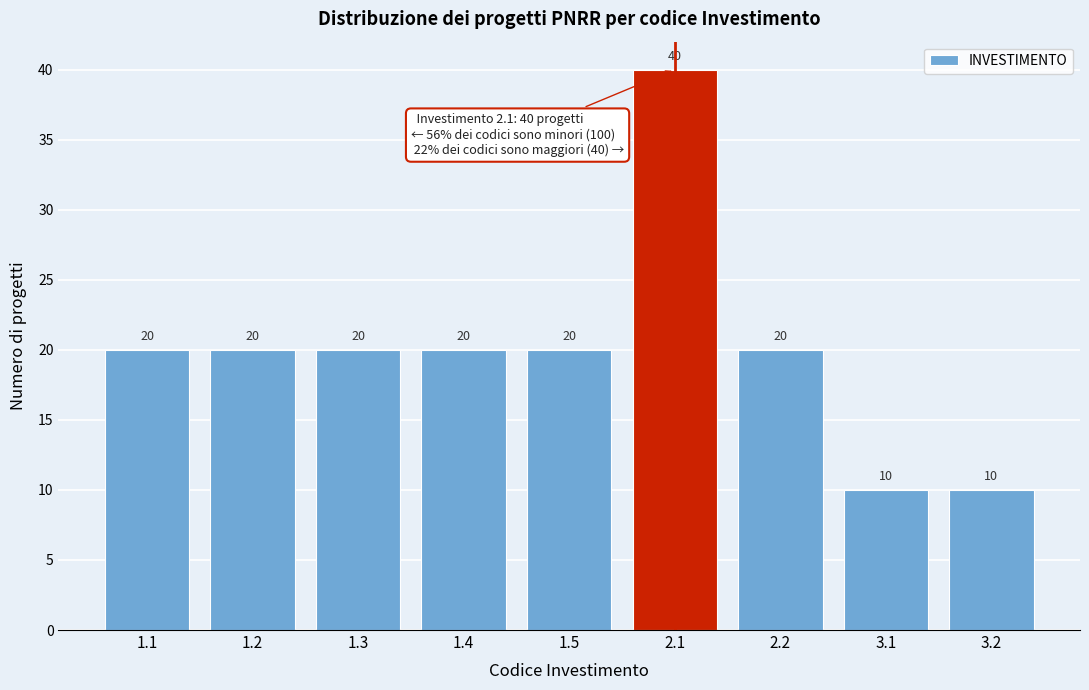

Reading left to right, transcribe all the data shown in this chart.

1.1=20	1.2=20	1.3=20	1.4=20	1.5=20	2.1=40	2.2=20	3.1=10	3.2=10